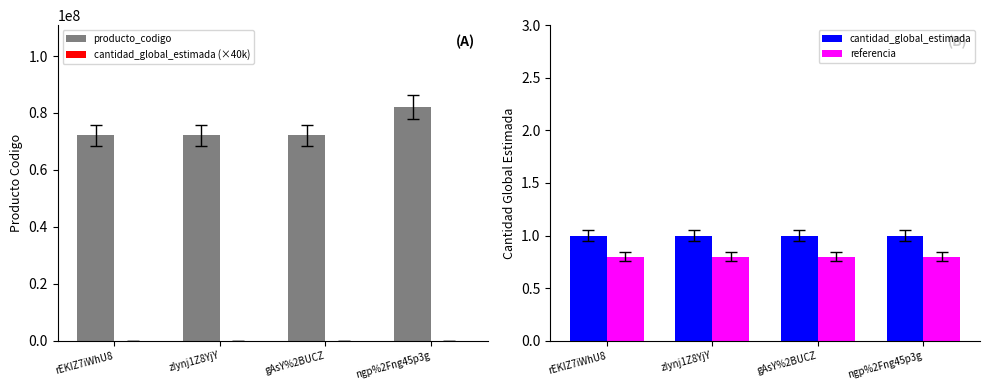

Reading left to right, extract all data points from this chart.

producto_codigo: rEKIZ7iWhU8=72131601.0	zIynj1Z8YjY=72102602.0	gAsY%2BUCZ=72102905.0	ngp%2Fng45p3g=82101502.0
cantidad_global_estimada (×40k): rEKIZ7iWhU8=40000.0	zIynj1Z8YjY=40000.0	gAsY%2BUCZ=40000.0	ngp%2Fng45p3g=40000.0
cantidad_global_estimada: rEKIZ7iWhU8=1.0	zIynj1Z8YjY=1.0	gAsY%2BUCZ=1.0	ngp%2Fng45p3g=1.0
referencia: rEKIZ7iWhU8=0.8	zIynj1Z8YjY=0.8	gAsY%2BUCZ=0.8	ngp%2Fng45p3g=0.8